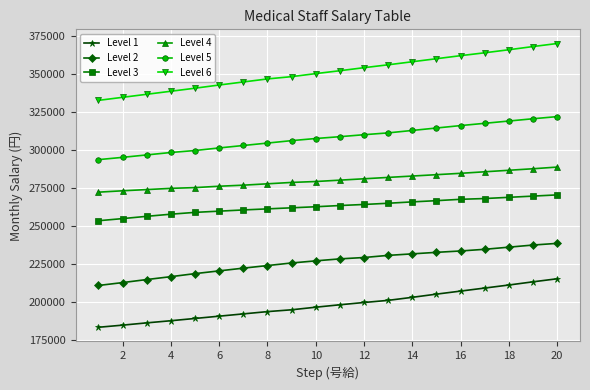

Which series has the largest range (max minus min)?

Level 6